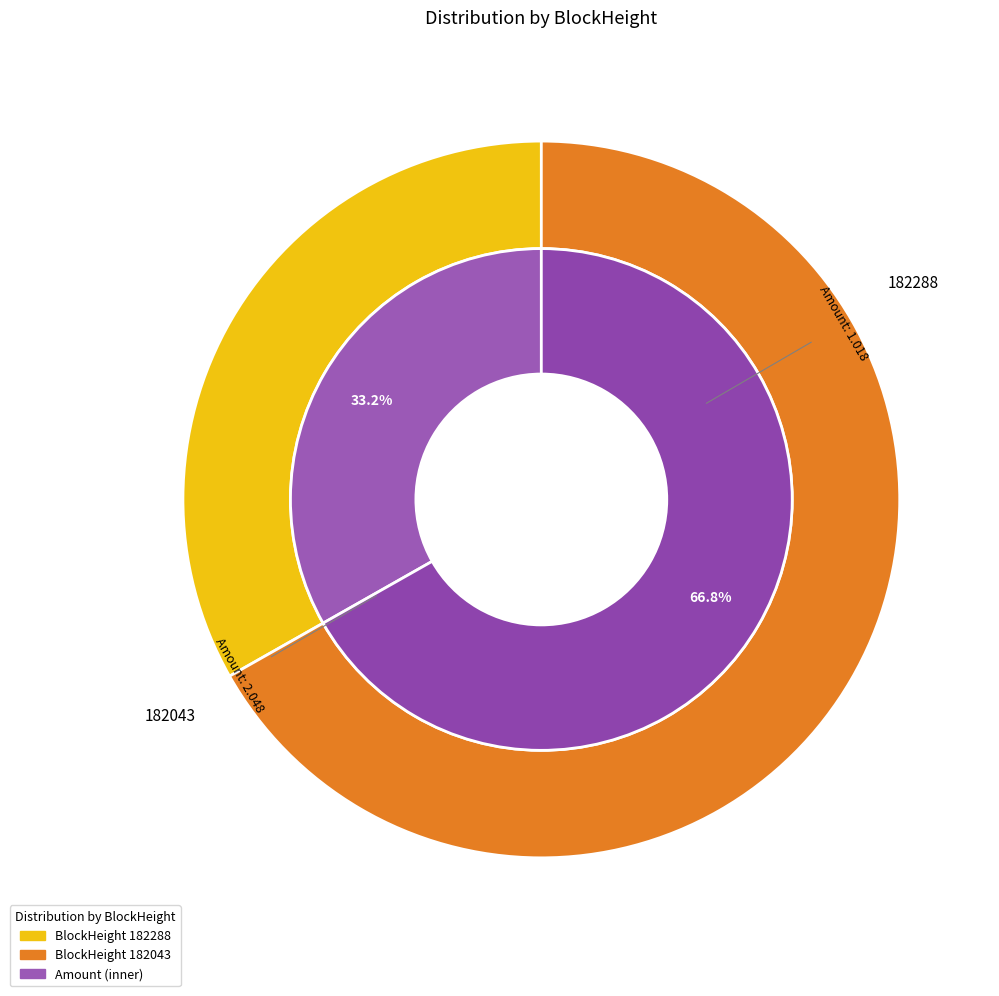

Do 182288 and 182043 together represent more than half of the pie?

Yes